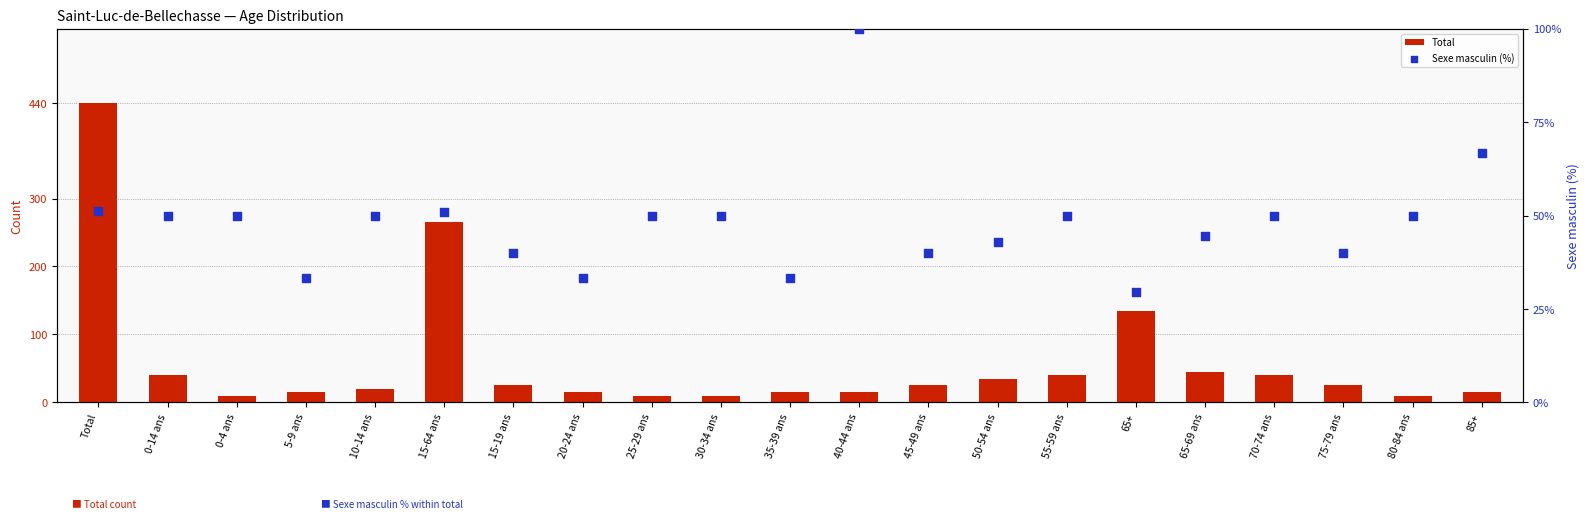

At which category is the sum across all series the highest?

Total